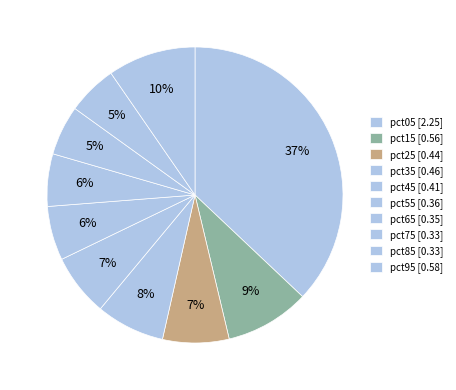

How many slices are in this pie chart?

10